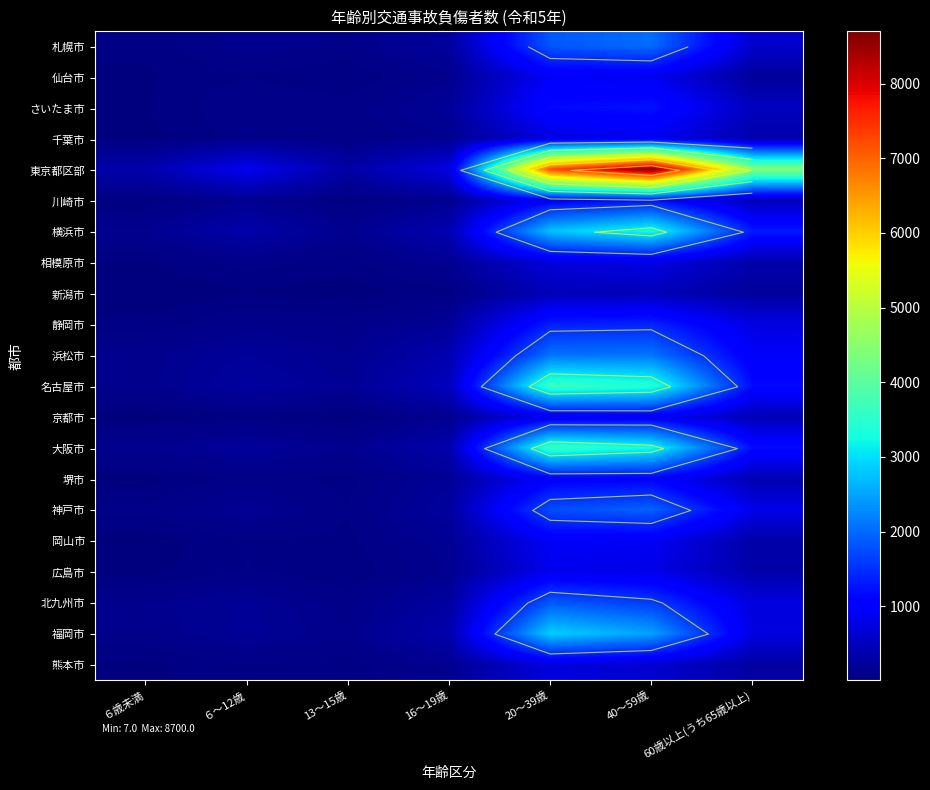

Rank the categories by 京都市 value from lowest to highest.

６歳未満, 13～15歳, ６～12歳, 16～19歳, 60歳以上(うち65歳以上), 20～39歳, 40～59歳